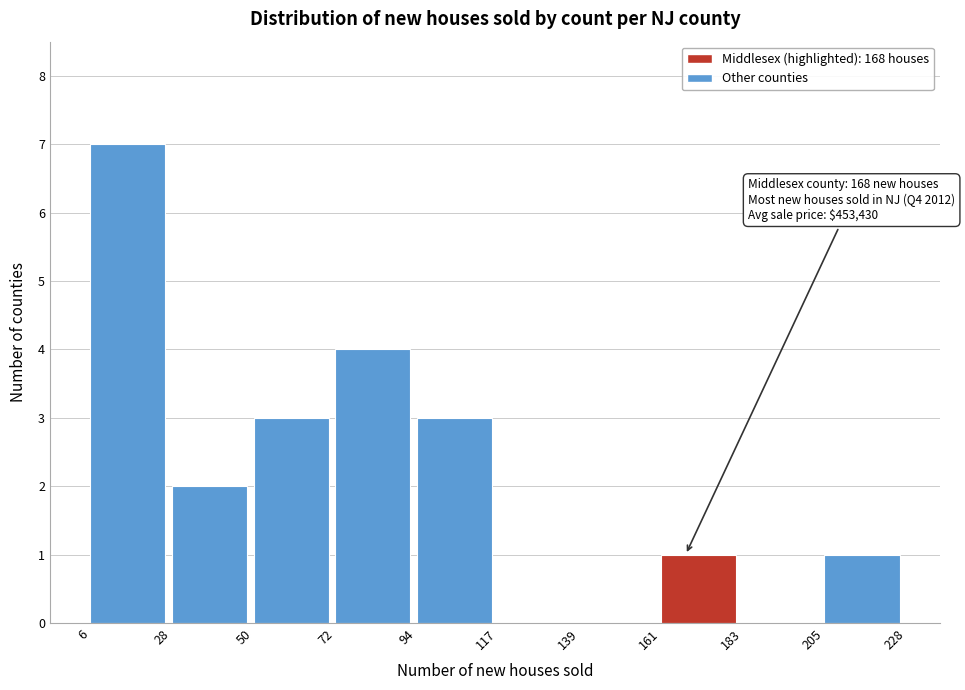

Over which range of the x-axis is the bar tallest?

6 to 28